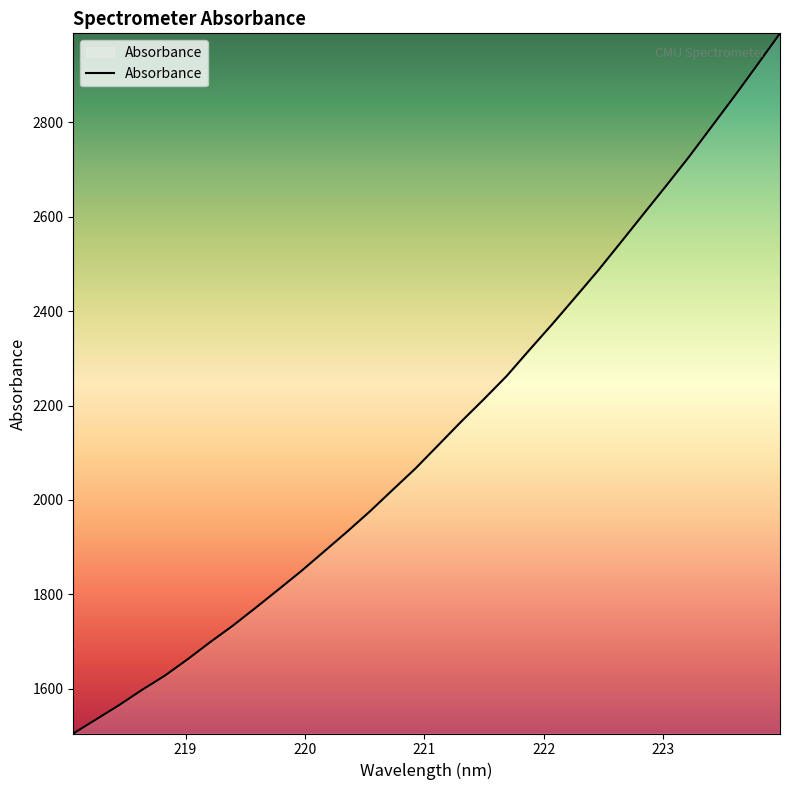

Reading left to right, transcribe all the data shown in this chart.

1505.5	1535.3	1565.4	1597.4	1627.6	1662.3	1699.0	1734.1	1772.0	1810.7	1849.7	1891.2	1932.8	1975.8	2021.4	2066.7	2116.1	2165.6	2213.3	2262.4	2317.8	2372.2	2428.4	2485.1	2544.9	2605.1	2665.2	2726.3	2790.6	2854.9	2921.1	2988.0